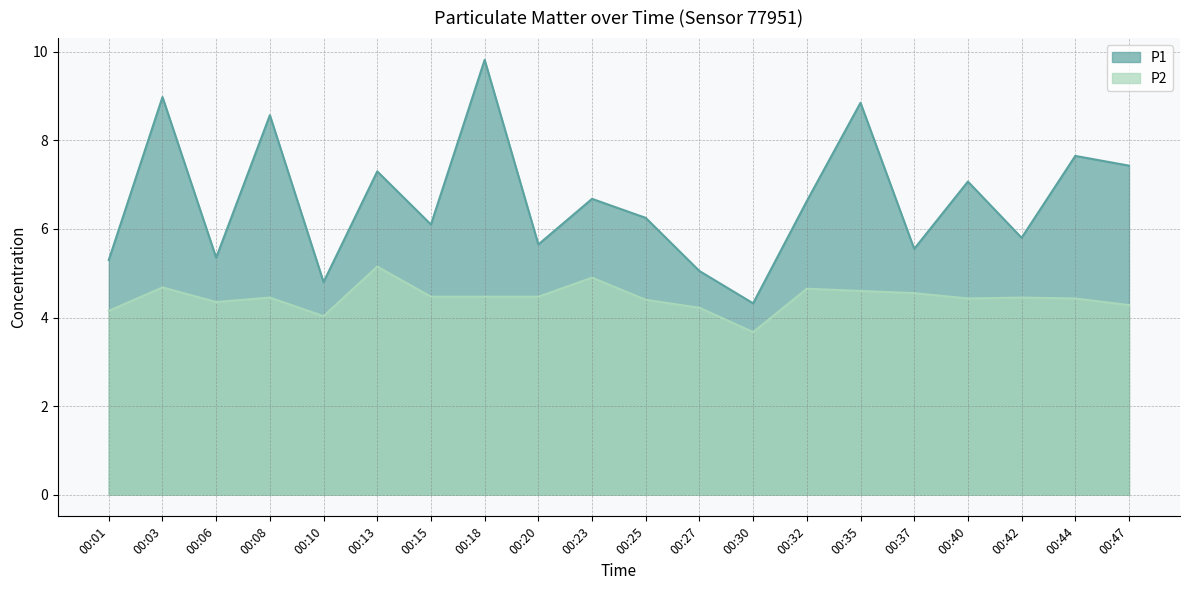

What is the total value across all series at 00:20?

10.1